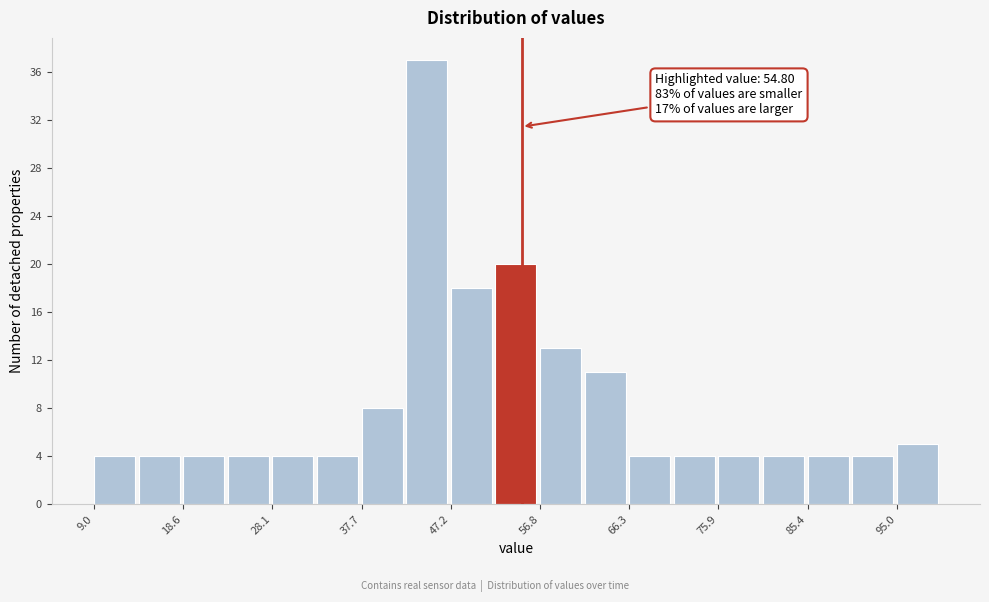

Which range on the x-axis has the tallest bar?

42 to 47